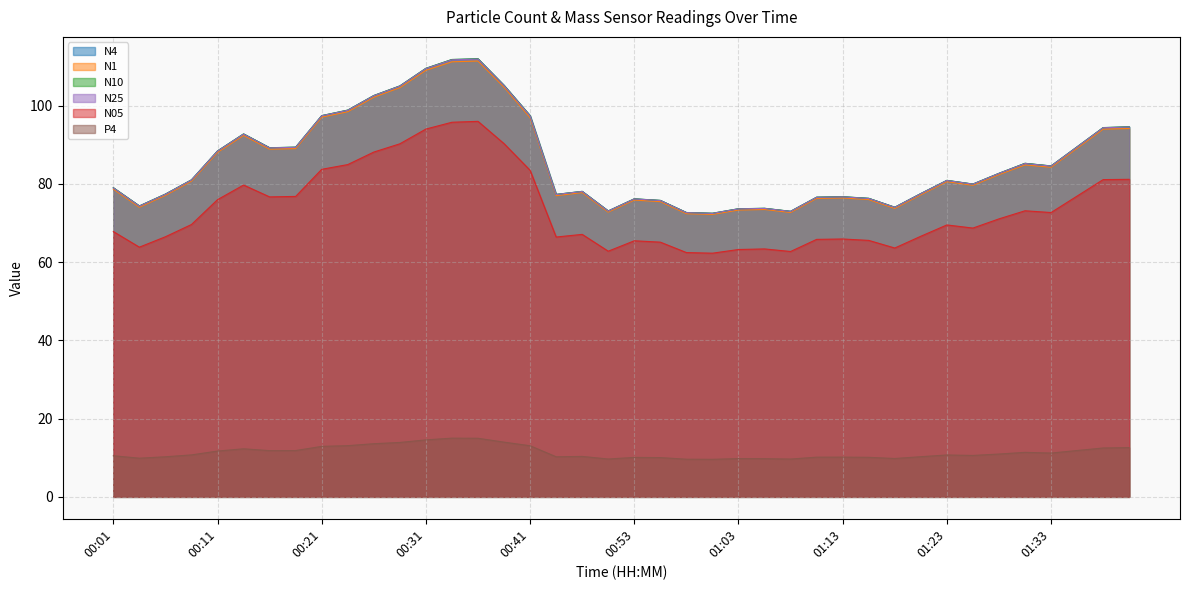

True or false: N4 has more than 1 interior local peaks.

True